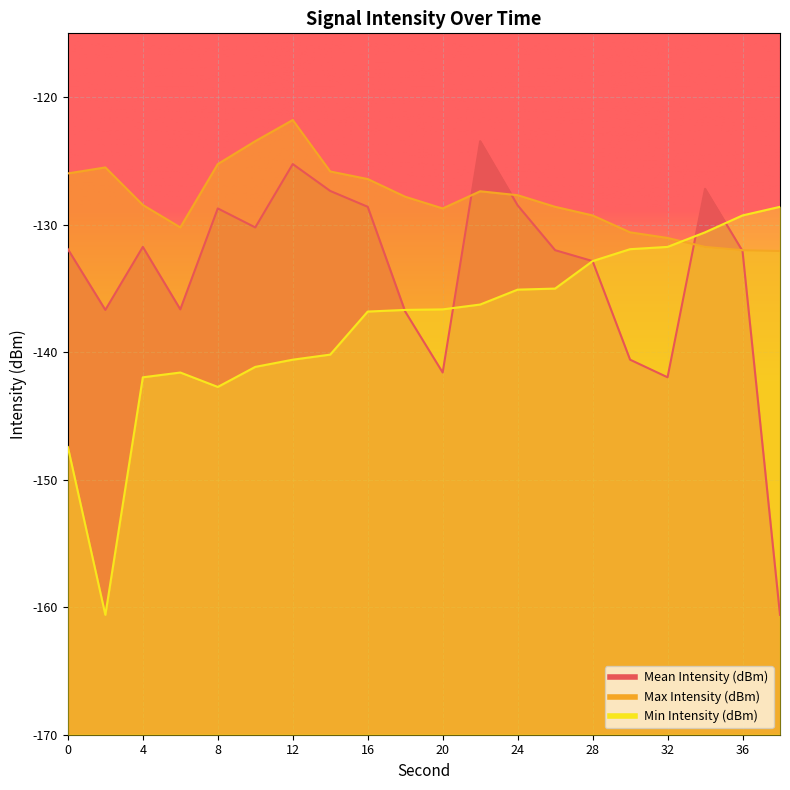

List the labels in order of Min Intensity (dBm) value, largest first.

38, 36, 34, 32, 30, 28, 26, 24, 22, 20, 18, 16, 14, 12, 10, 6, 4, 8, 0, 2